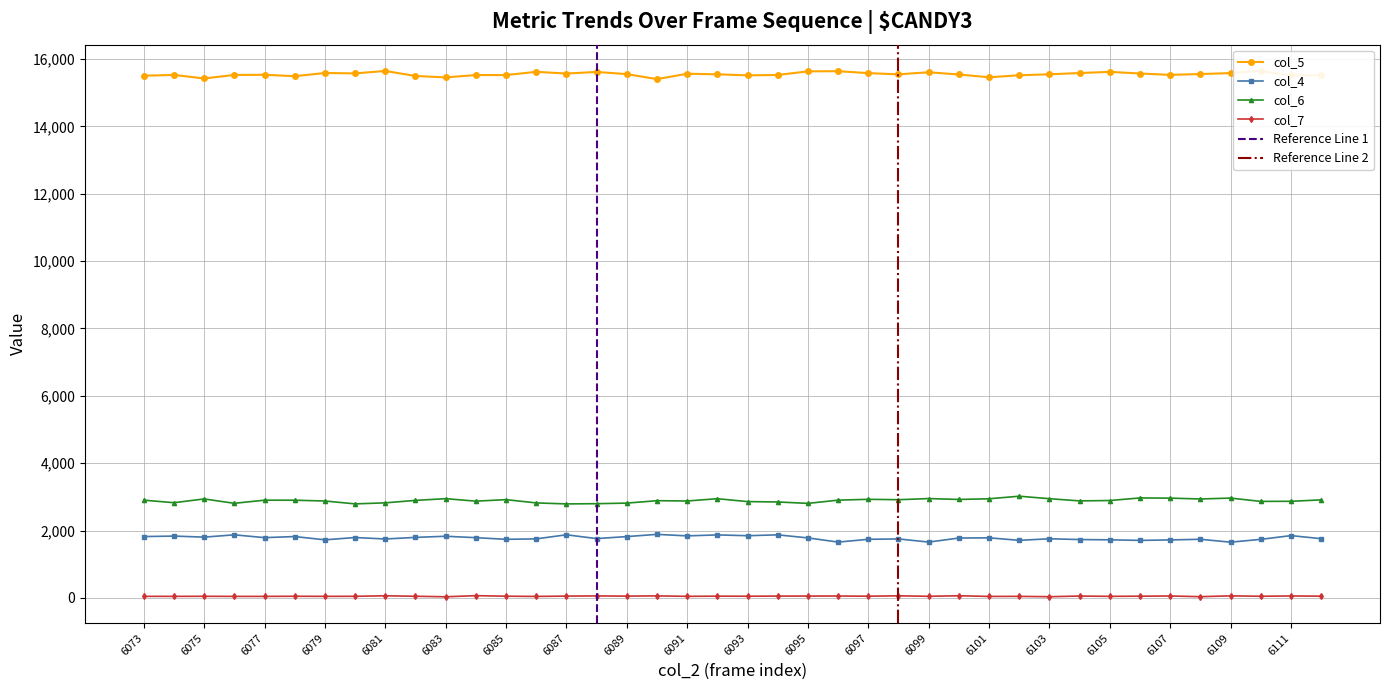

Which series changed the most between 6084 and 6103?

col_6